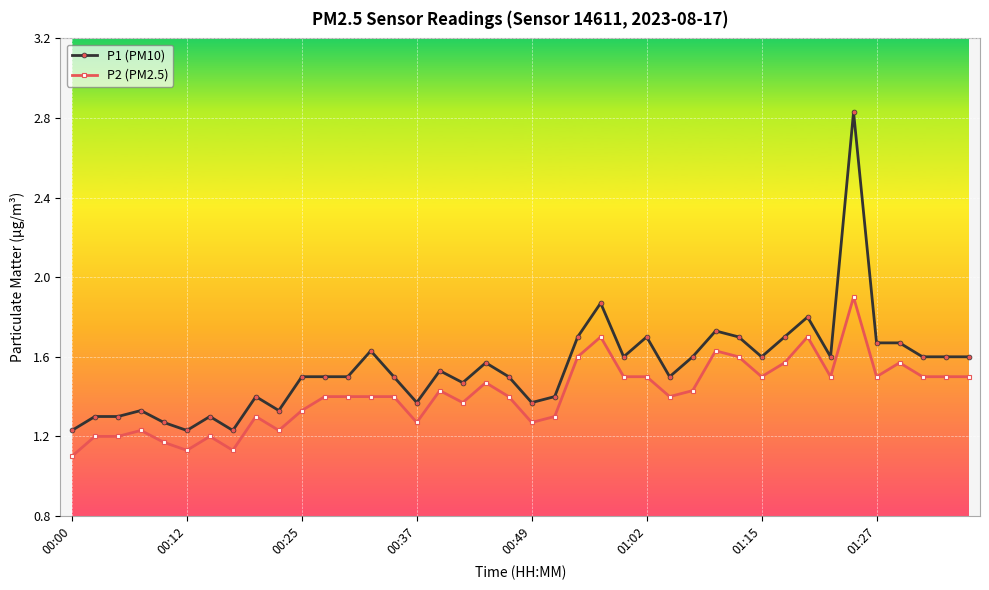

Which series has the largest range (max minus min)?

P1 (PM10)